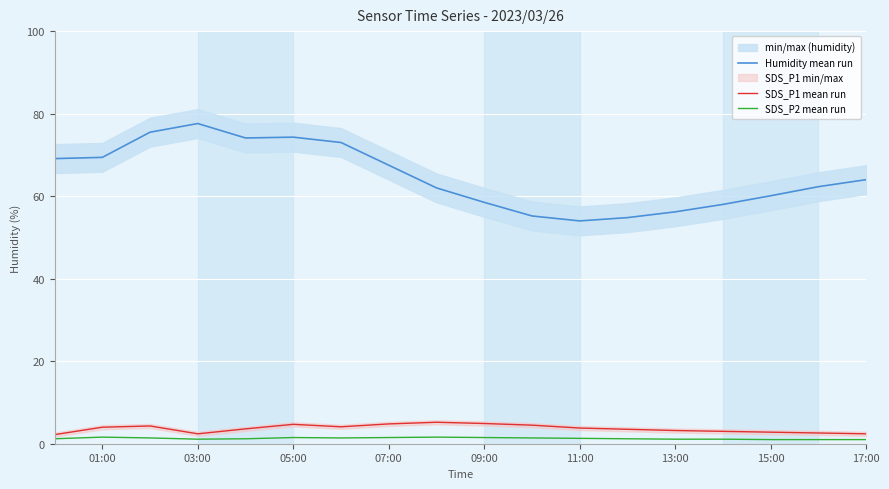

True or false: SDS_P2 mean run and Humidity mean run intersect in this chart.

False